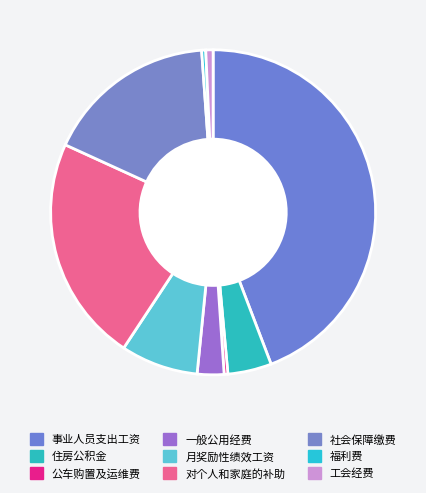

How many segments does this pie chart have?

9